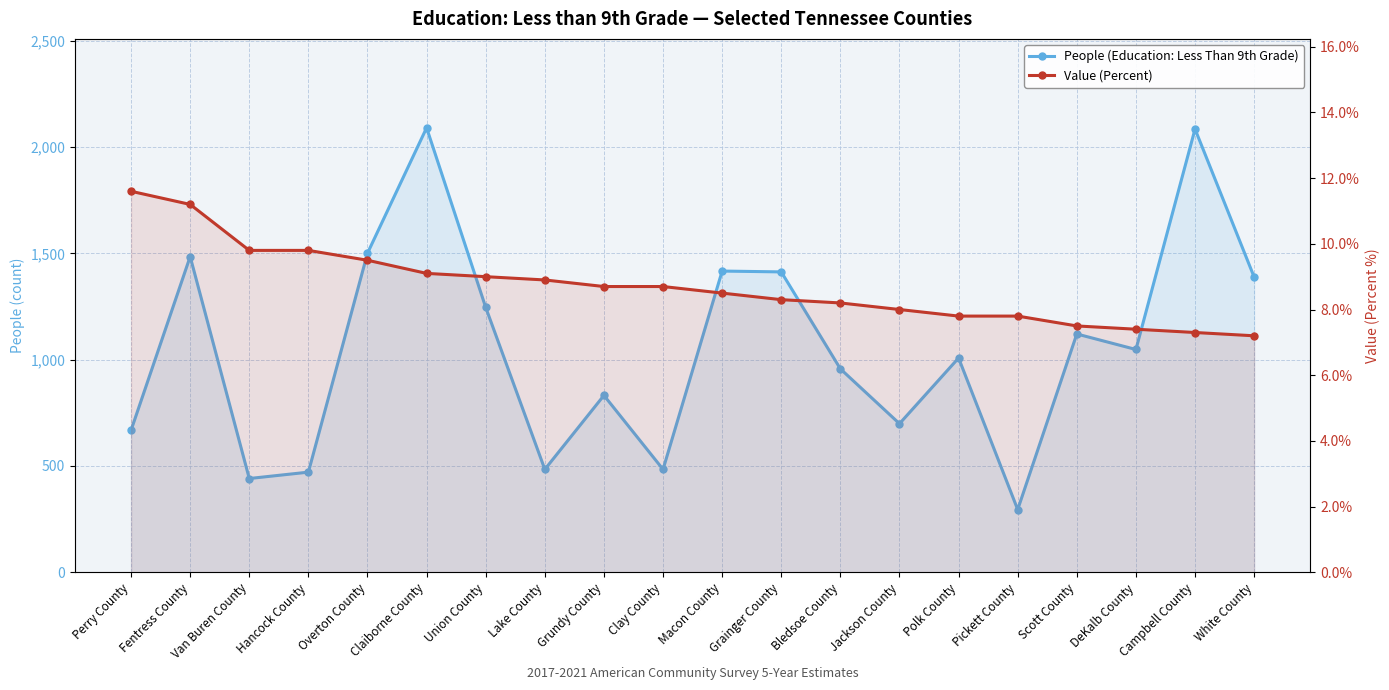

Where does the Value (Percent) series first go above 8?

Perry County